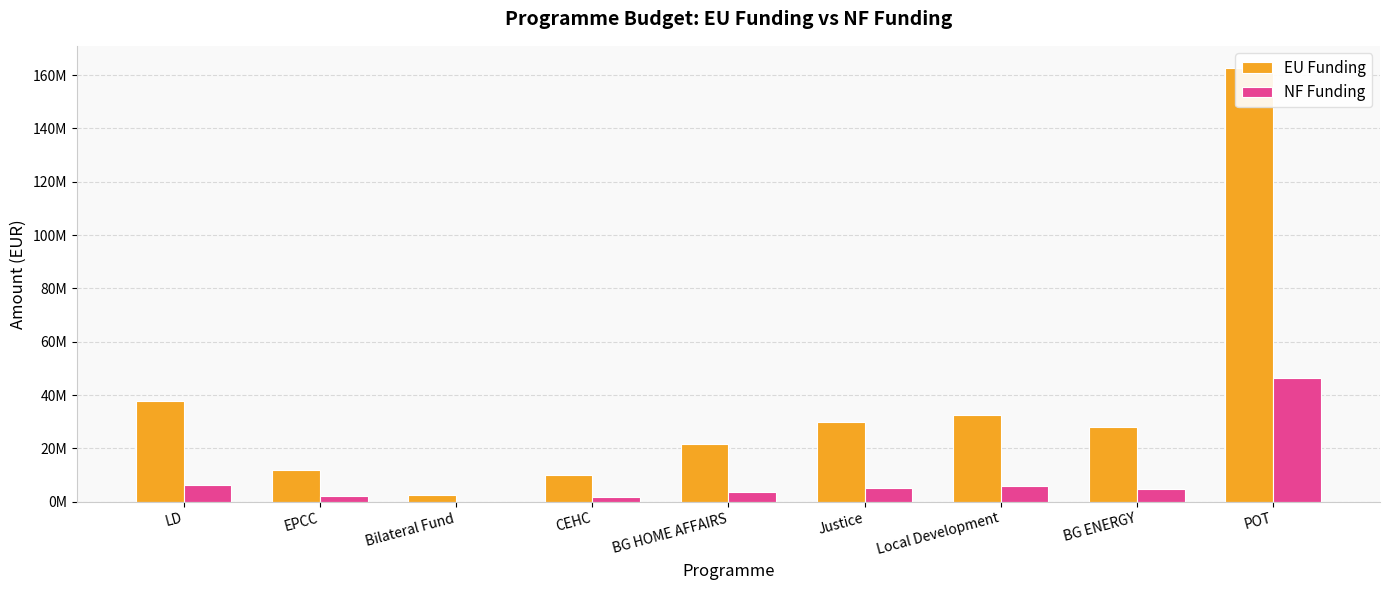

Which series has the largest range (max minus min)?

EU Funding